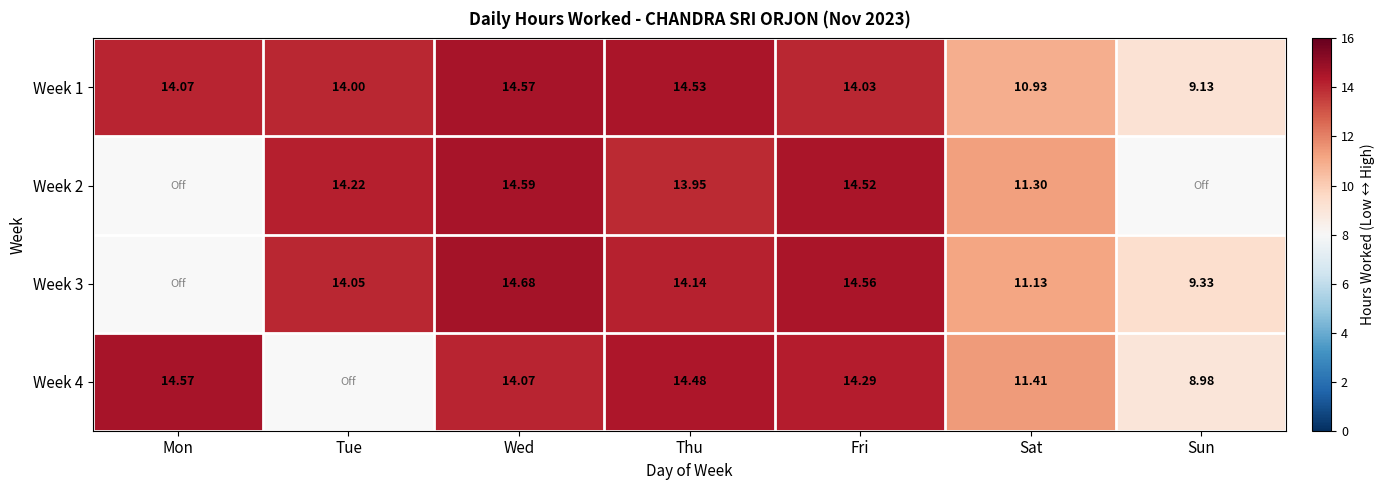

True or false: Week 1 has a value of 14.6 at Wed.

True